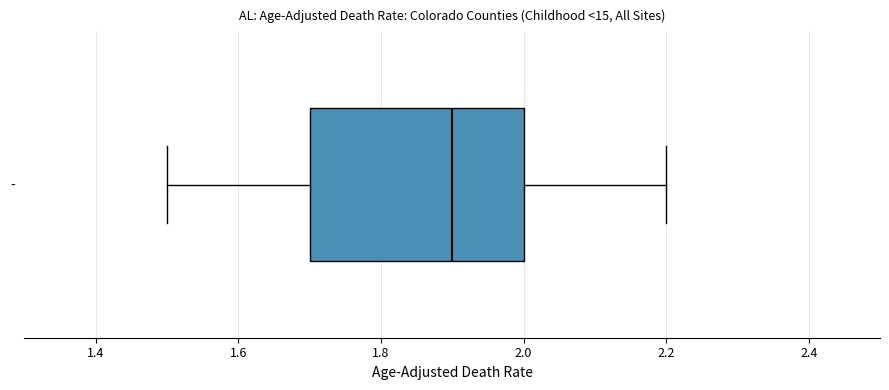

Read this box plot against the x-axis: the position of the median line, the range covered by the box, and the ends of both whiskers. The values are not printed on the chart, so give them approximately, as read against the axis.

median 1.9, box 1.7 to 2.0, whiskers 1.5 to 2.2